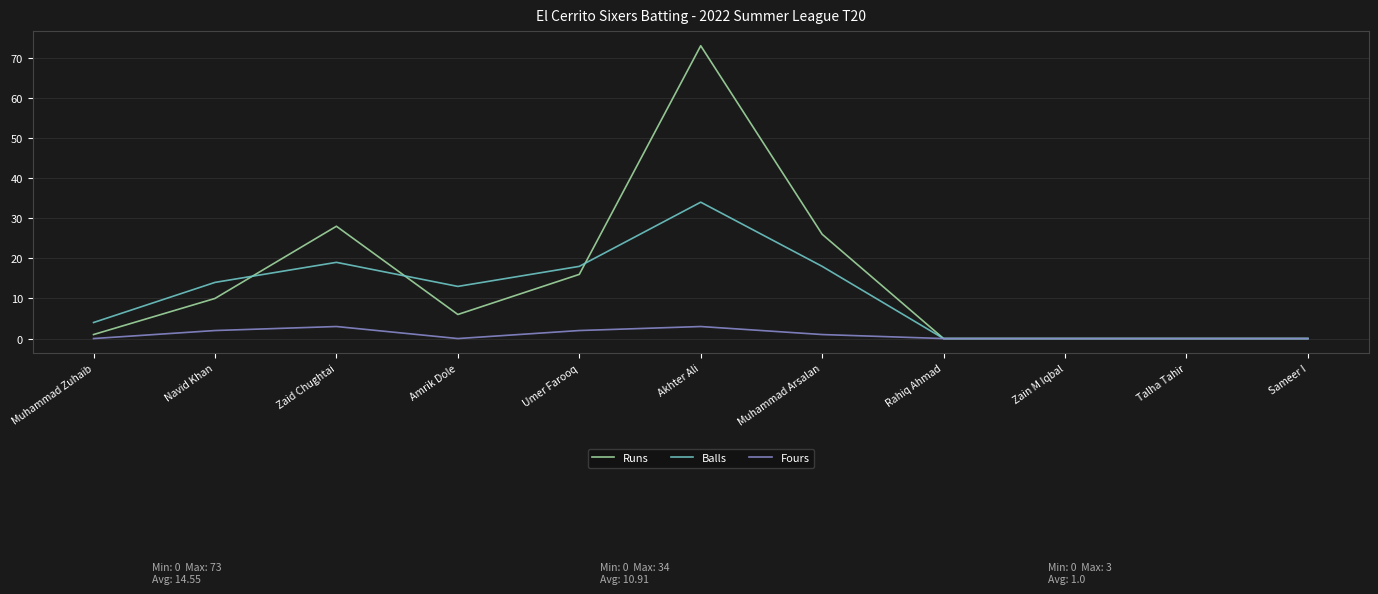

What is the total value across all series at Muhammad Arsalan?

45